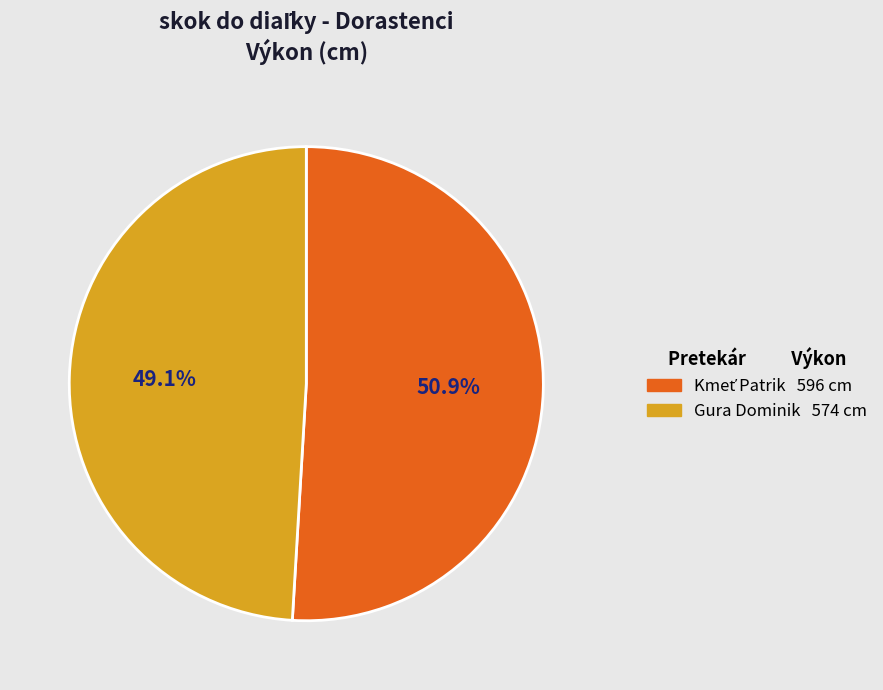

What is the smallest slice in the pie chart?

Gura Dominik